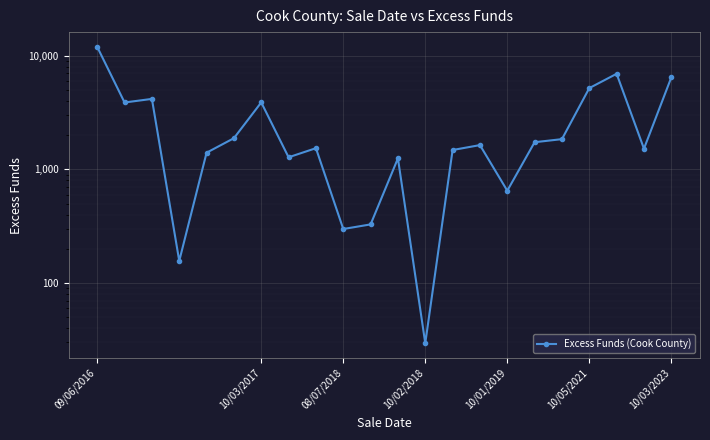

The value at 21 is 6440.9. True or false?

True